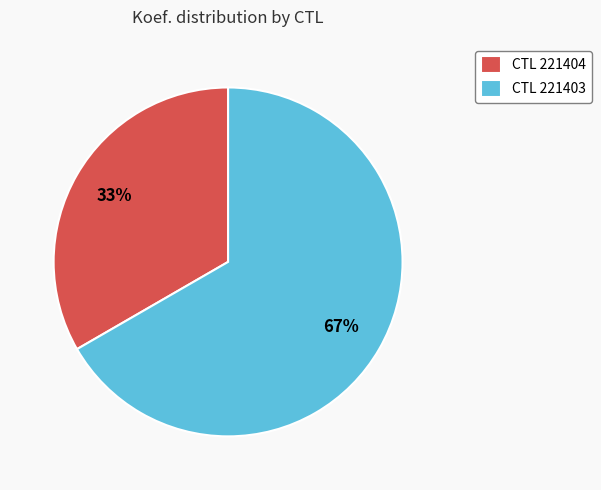

Between CTL 221403 and CTL 221404, which is larger?

CTL 221403